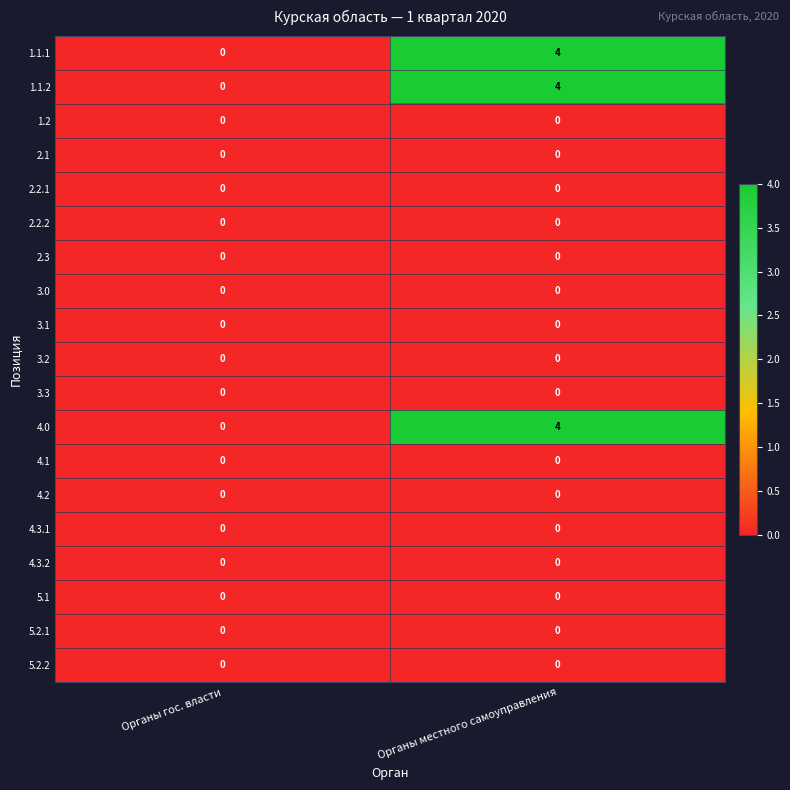

The 3.2 series shows 0 at Органы местного самоуправления. True or false?

True